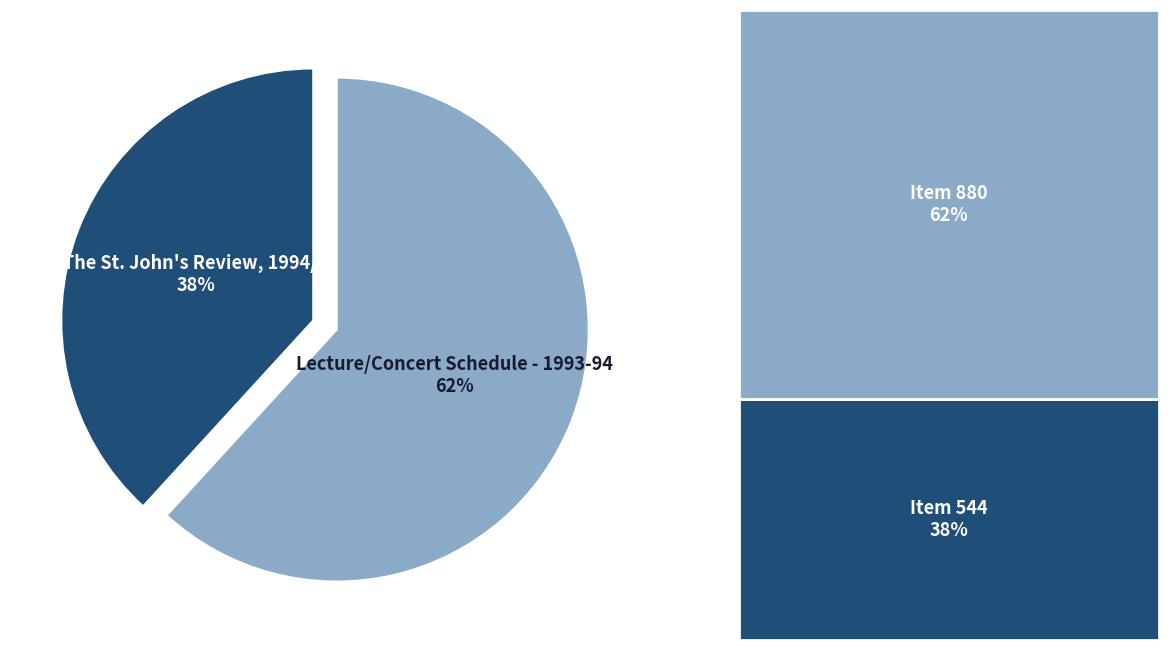

Rank the categories by value from lowest to highest.

The St. John's Review, 1994/3, Lecture/Concert Schedule - 1993-94